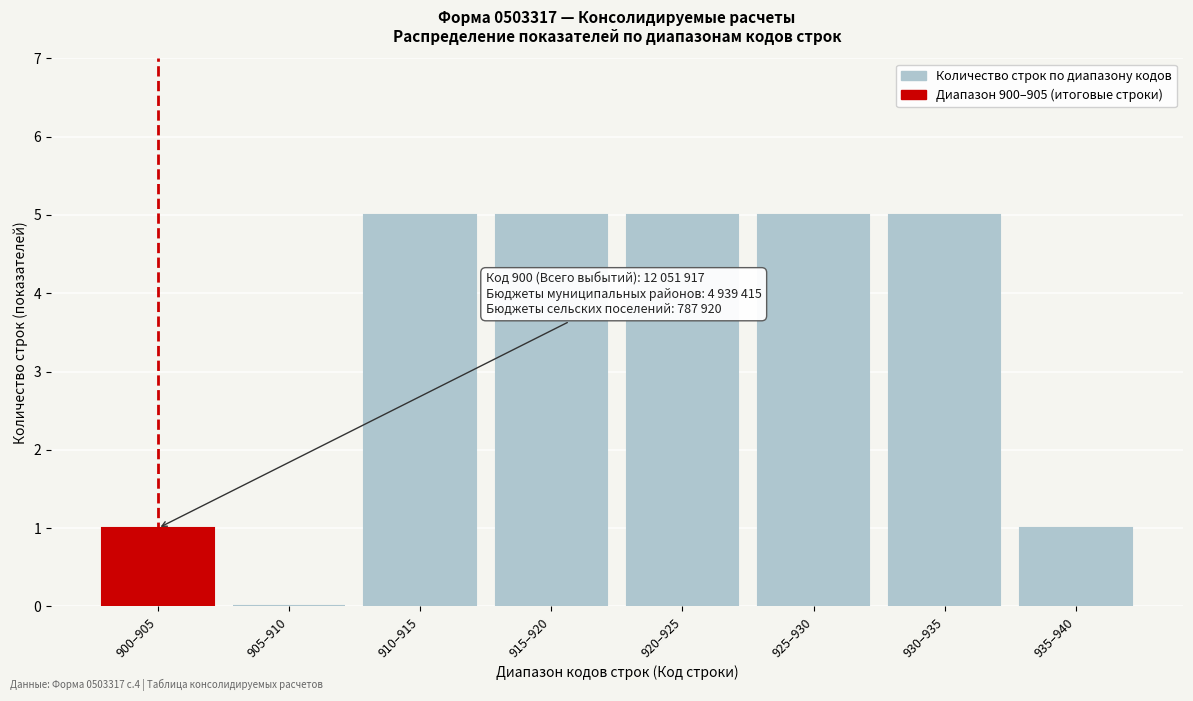

What is the maximum value shown in the chart?

5